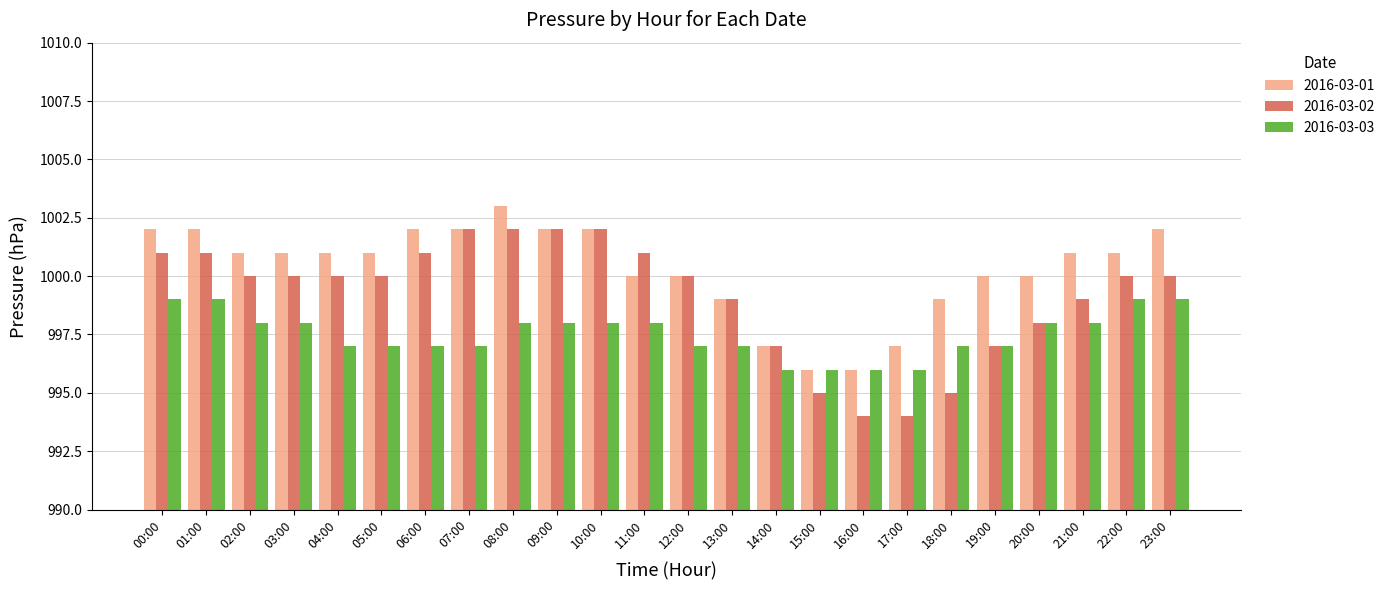

How many series are shown in this chart?

3